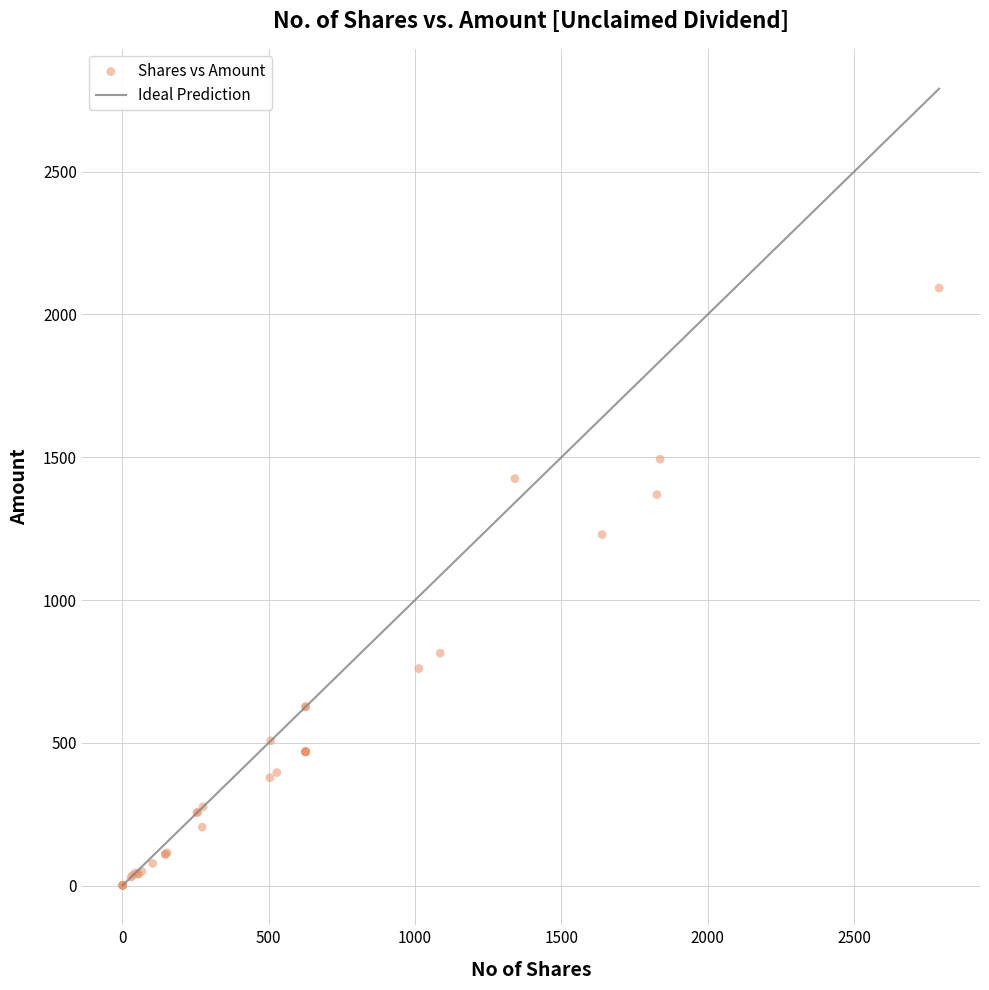

What Y value in the scatter plot is closest to 1046?

1229